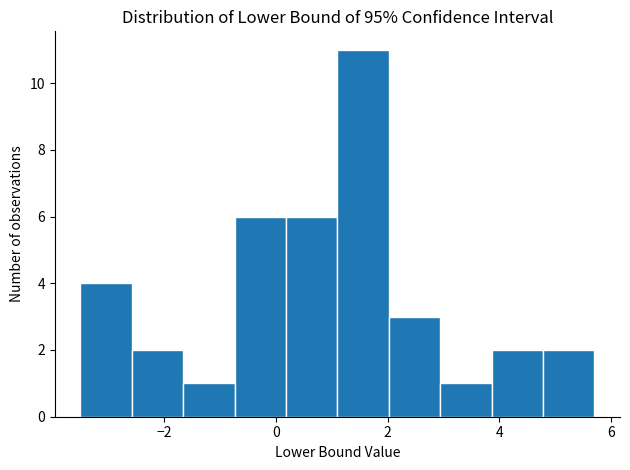

Which range on the x-axis has the tallest bar?

1.10 to 2.02